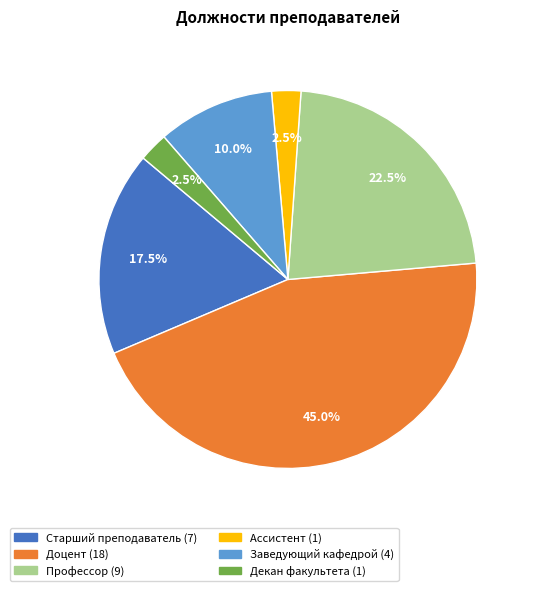

What percentage is the Заведующий кафедрой slice, to the nearest percent?

10%